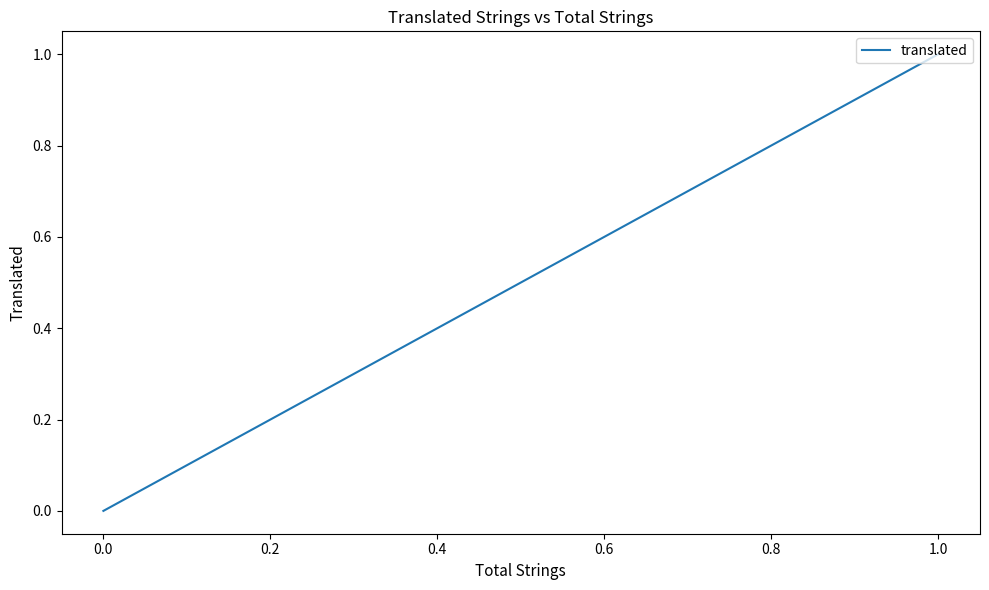

How many data points does each series have?

20